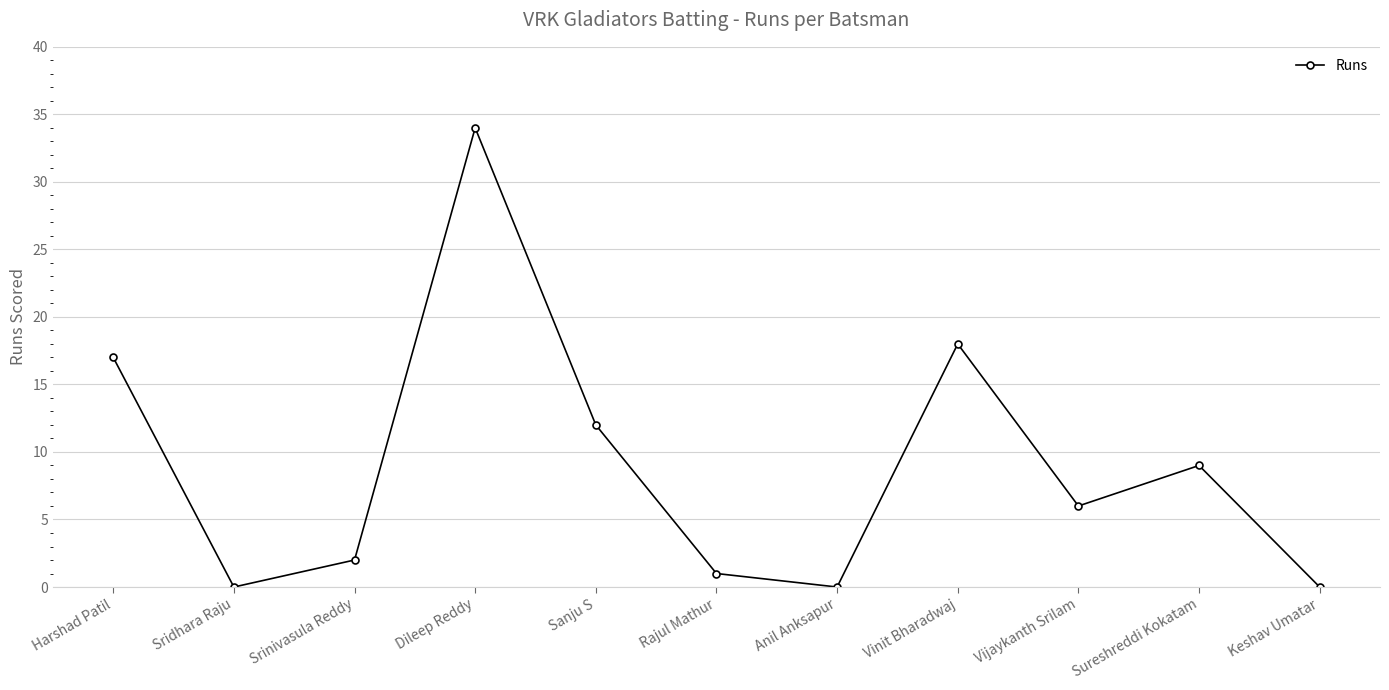

Which has a higher value, Dileep Reddy or Vinit Bharadwaj?

Dileep Reddy